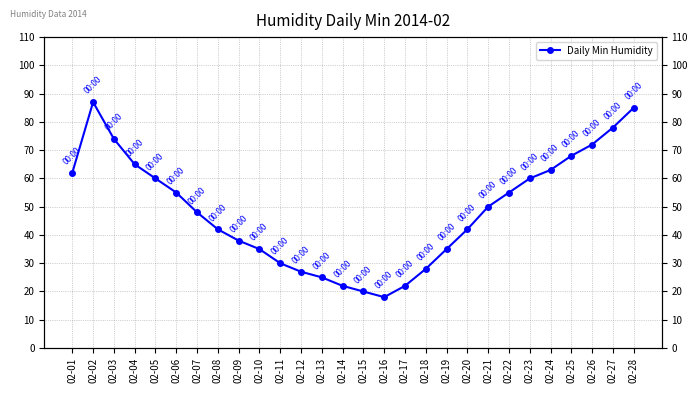

True or false: the data shows 48 at 02-07.

True